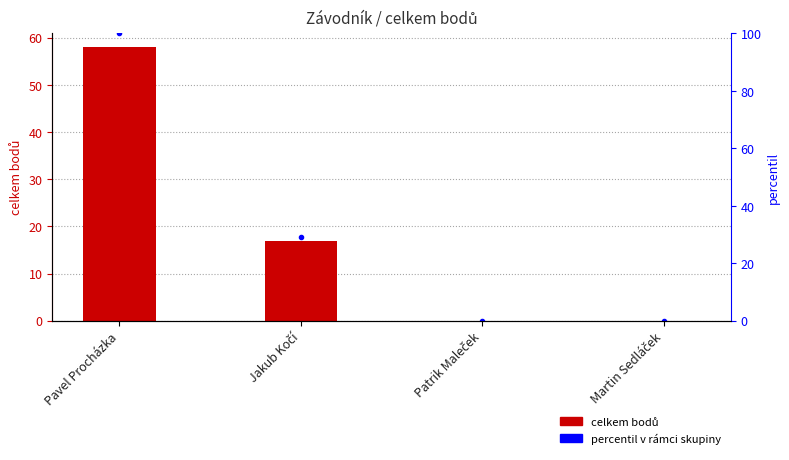

How many values in celkem bodů are above zero?

2